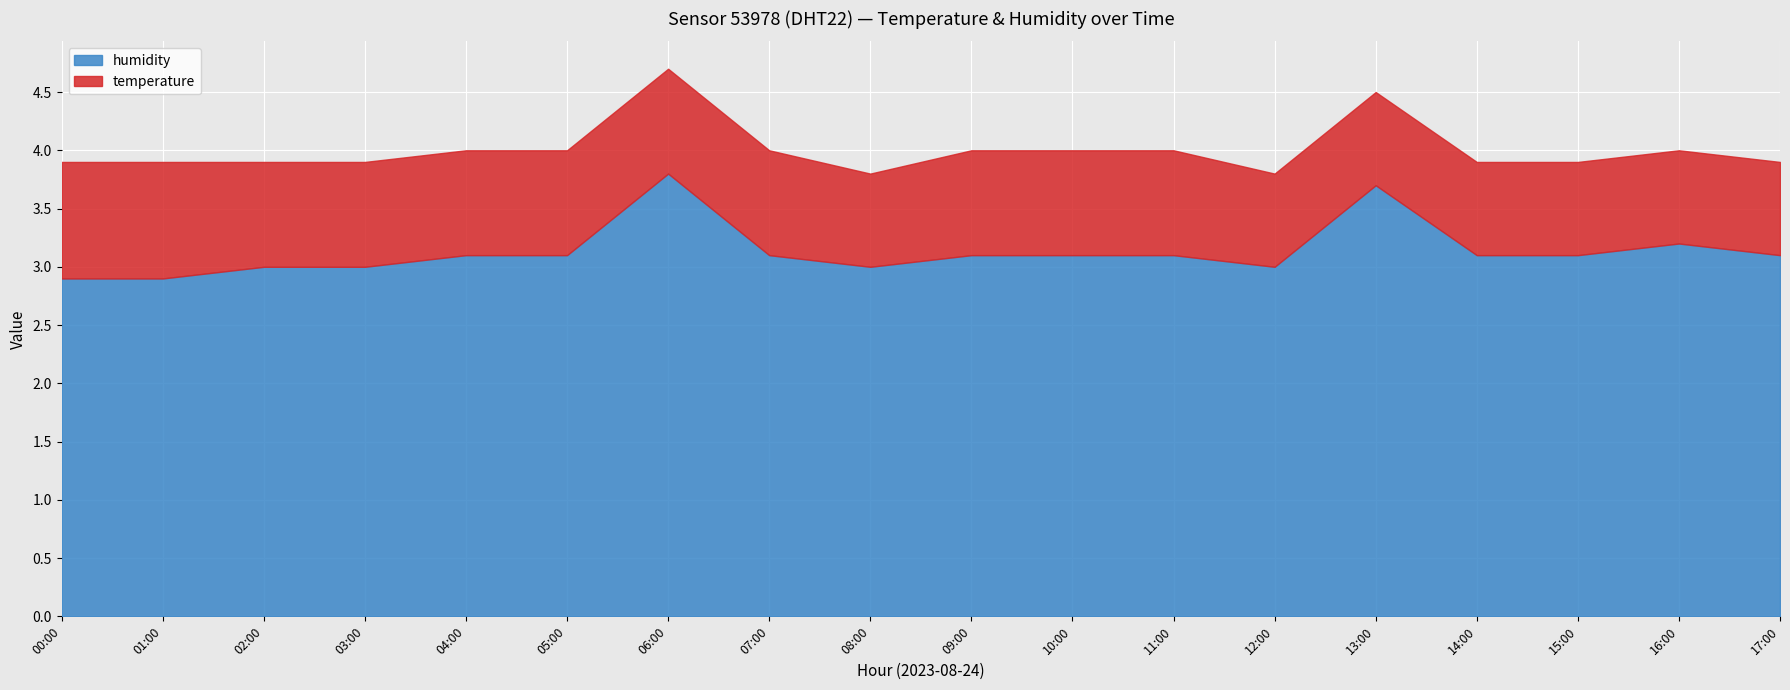

Does the chart display data point markers on the line(s)?

No